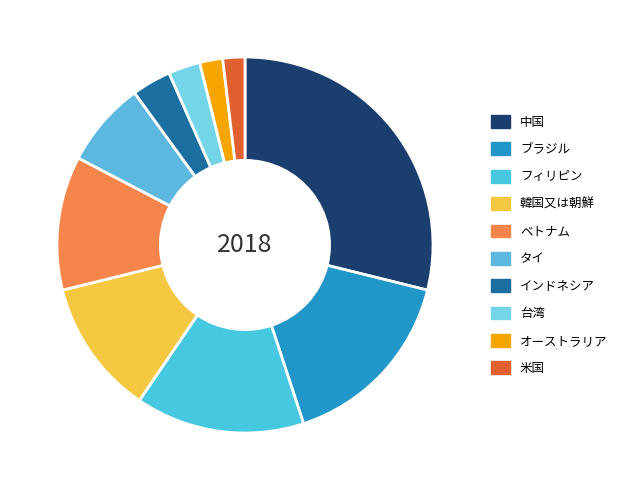

True or false: タイ accounts for 7% of the total.

True